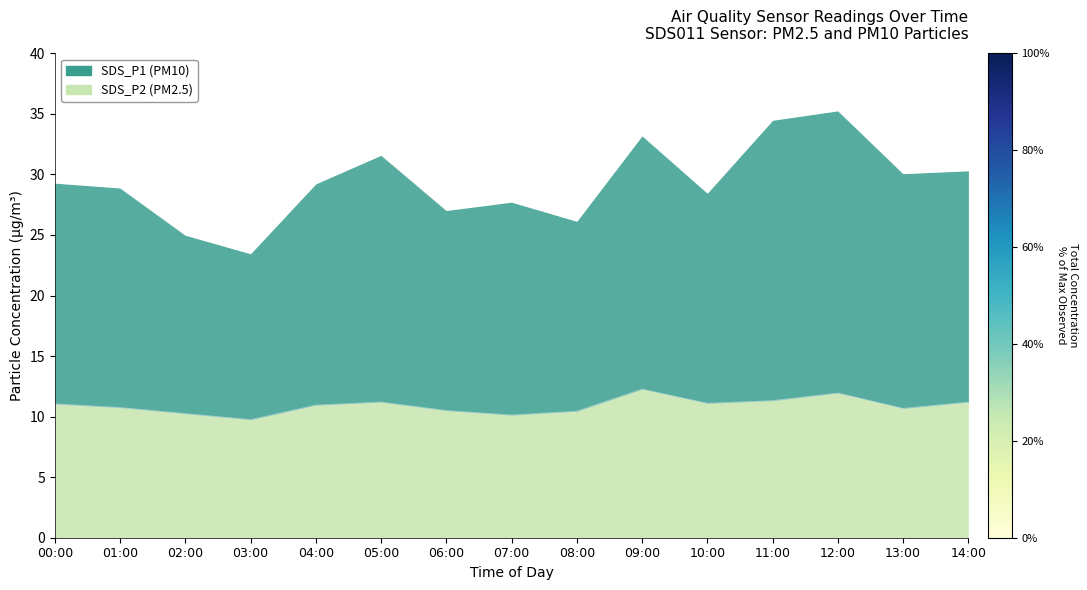

What are all the series names shown in the legend?

SDS_P1, SDS_P2